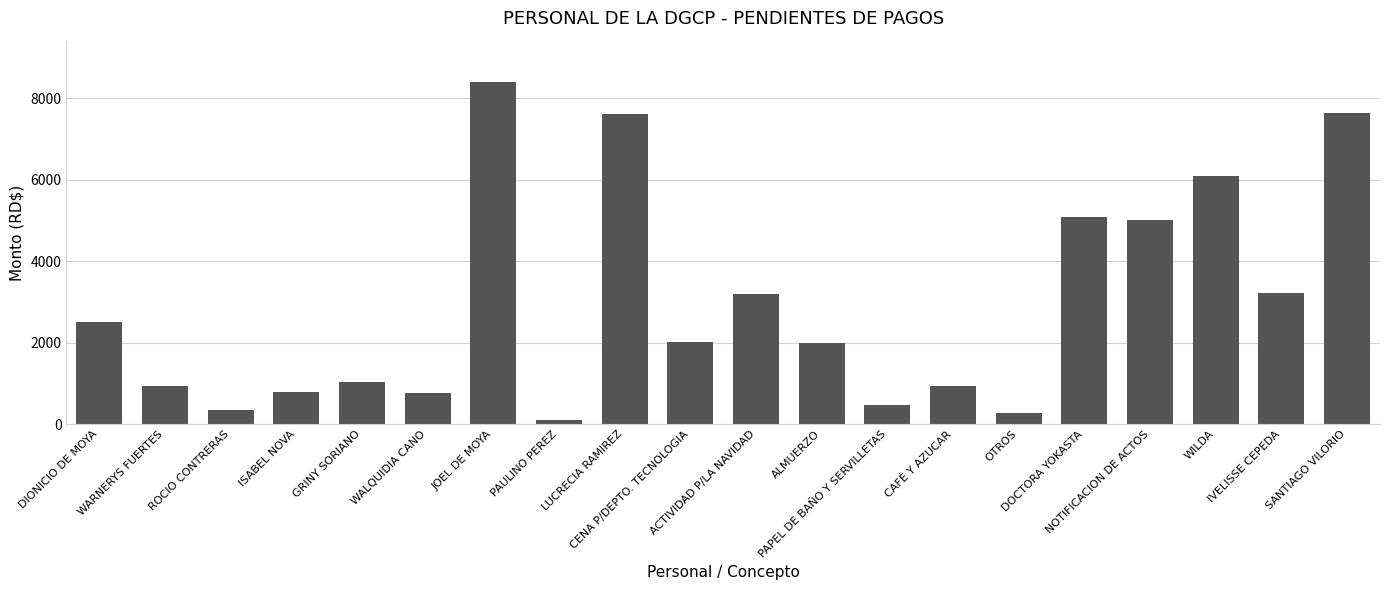

What is the value of the 6th bar from the left?

770.0